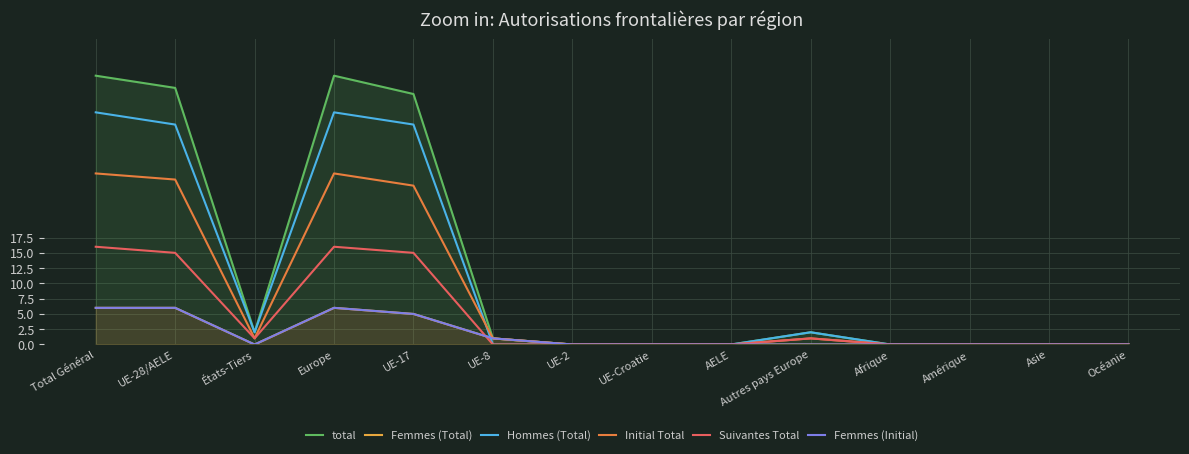

What is the label of the 5th point from the right?

Autres pays Europe